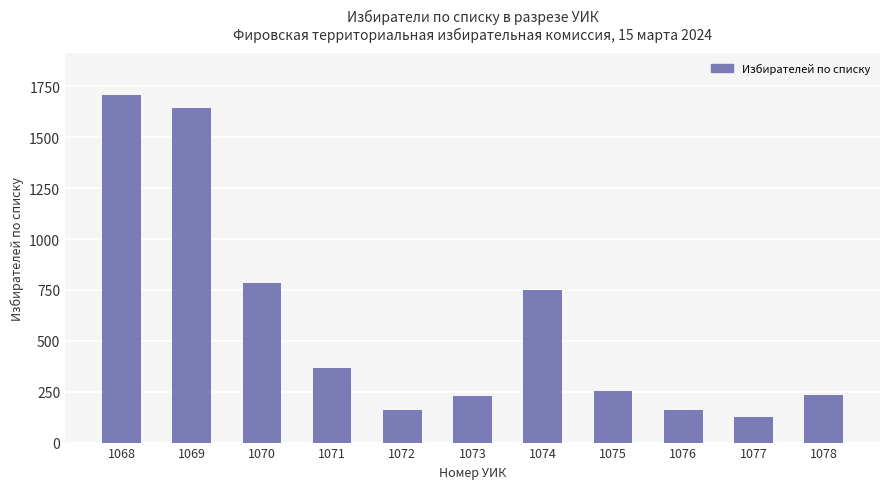

How many values are below 251?

5